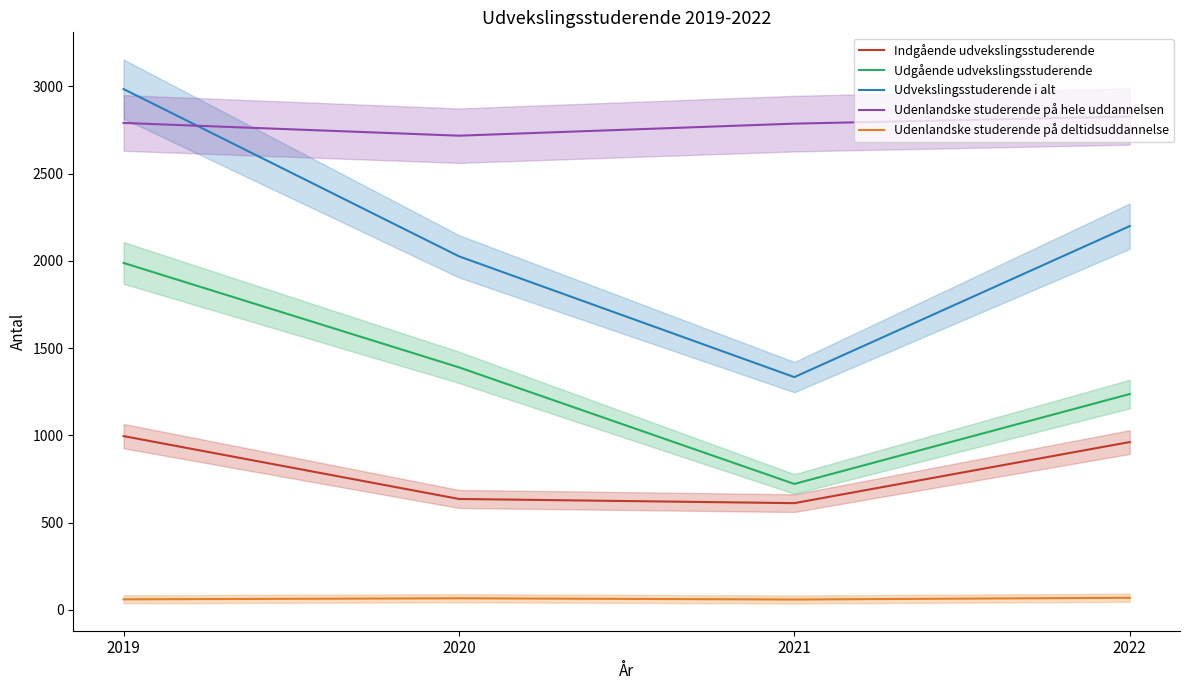

Does the chart display data point markers on the line(s)?

No